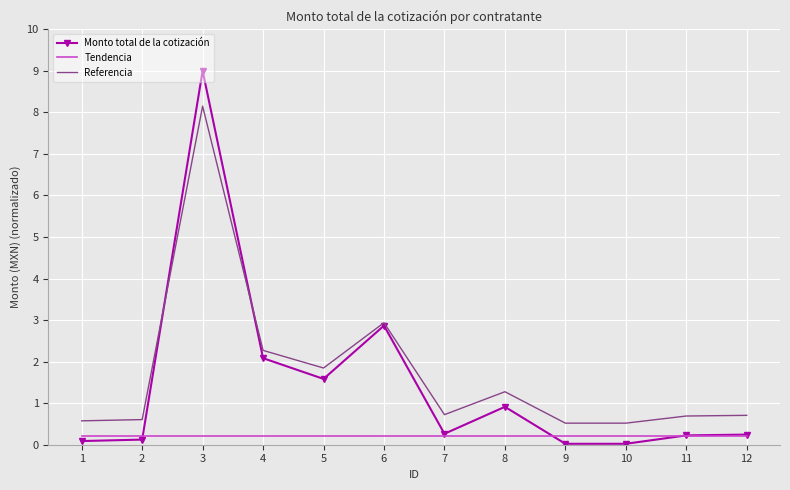

What is the spread (max minus min) of values at 7?

0.5